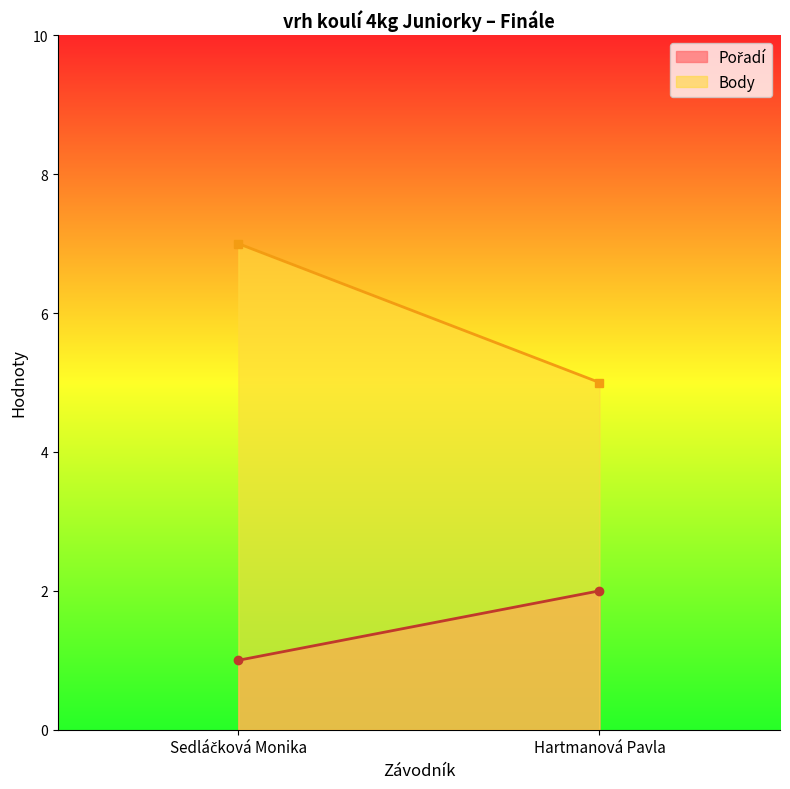

What is the difference between the maximum and minimum values in the Pořadí series?

1